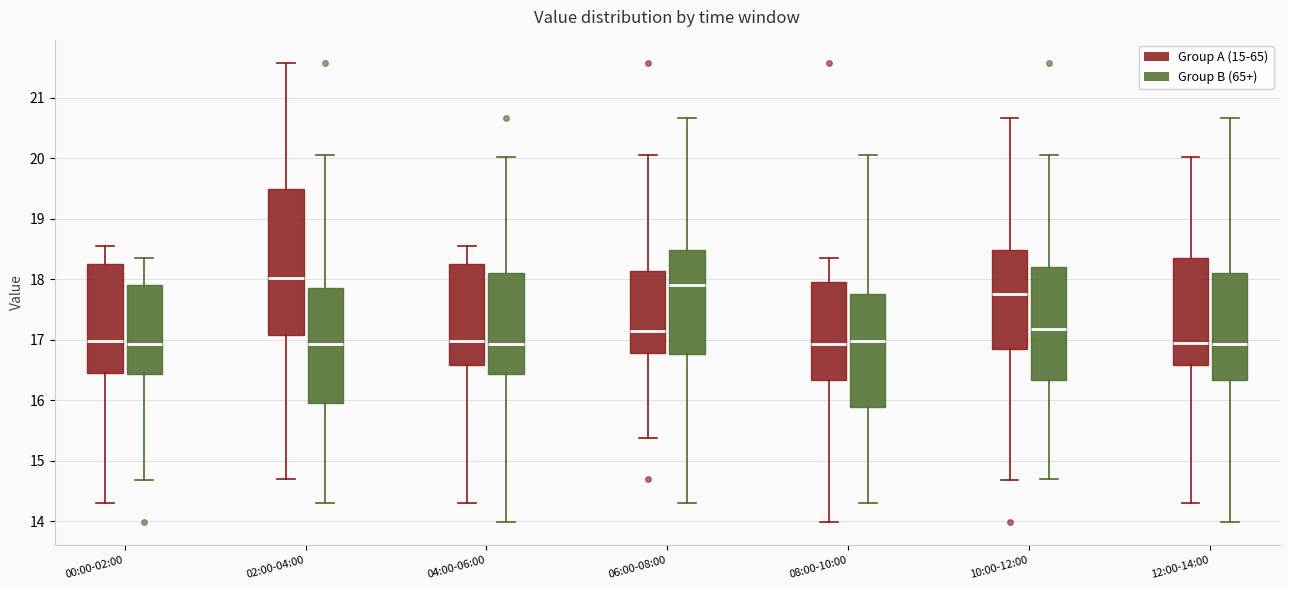

Comparing the boxes themselves (not the whiskers), which one is the tallest?

02:00-04:00 (Group A (15-65))